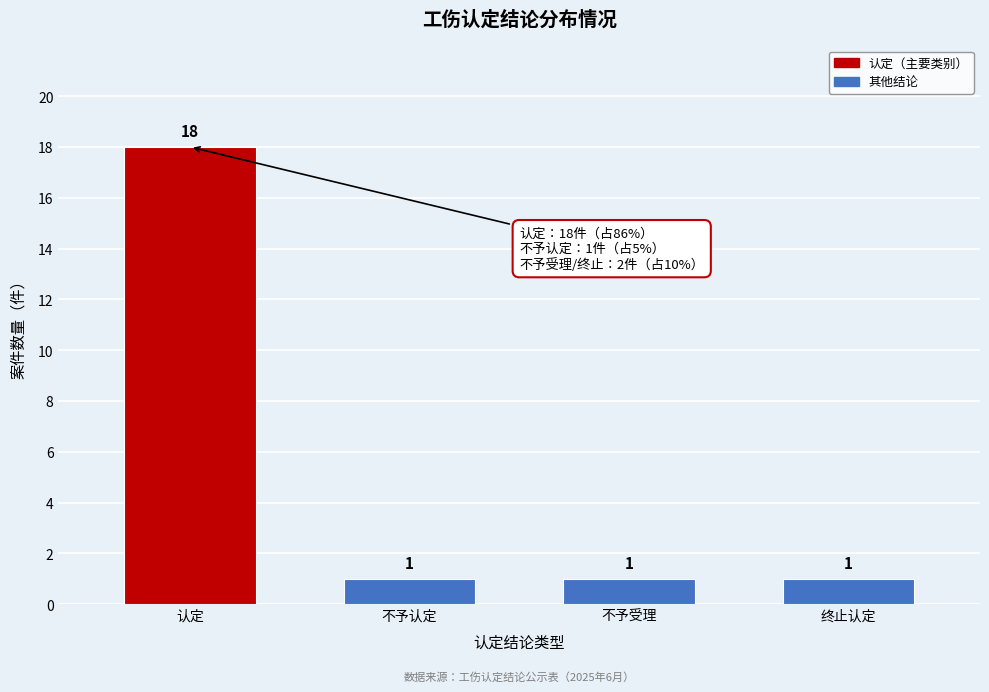

Reading right to left, extract all data points from this chart.

终止认定=1	不予受理=1	不予认定=1	认定=18